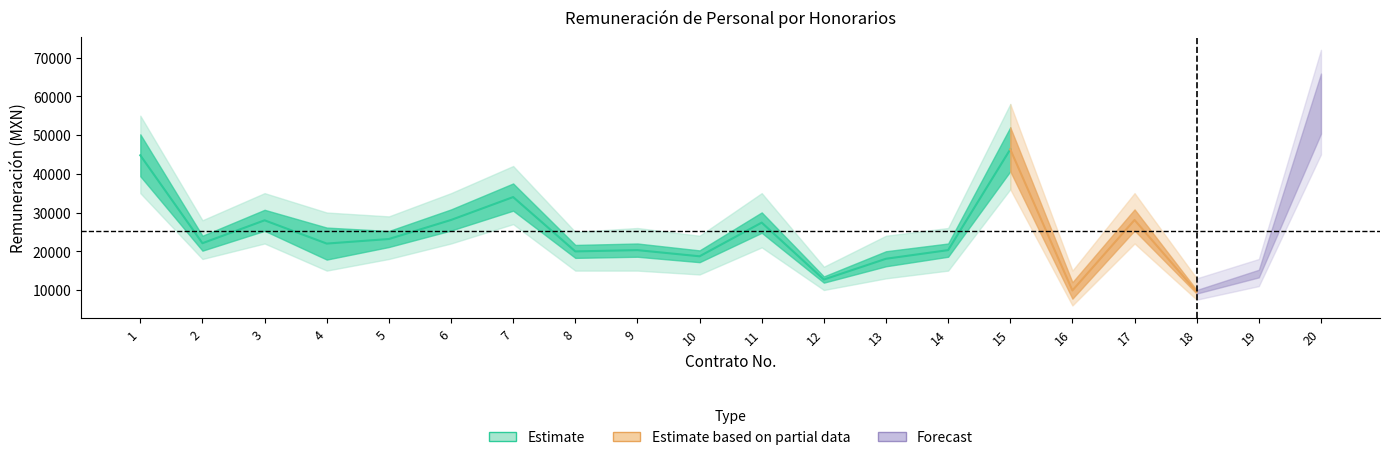

What is the difference between the Neta_lower values at 20 and 6?

23000.0